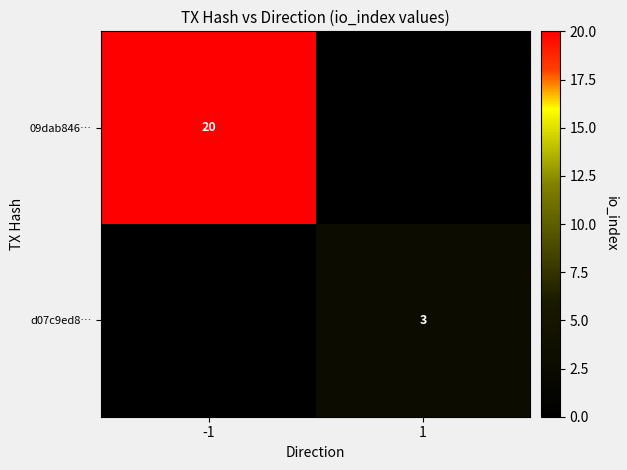

The 09dab846… series shows 20 at -1. True or false?

True